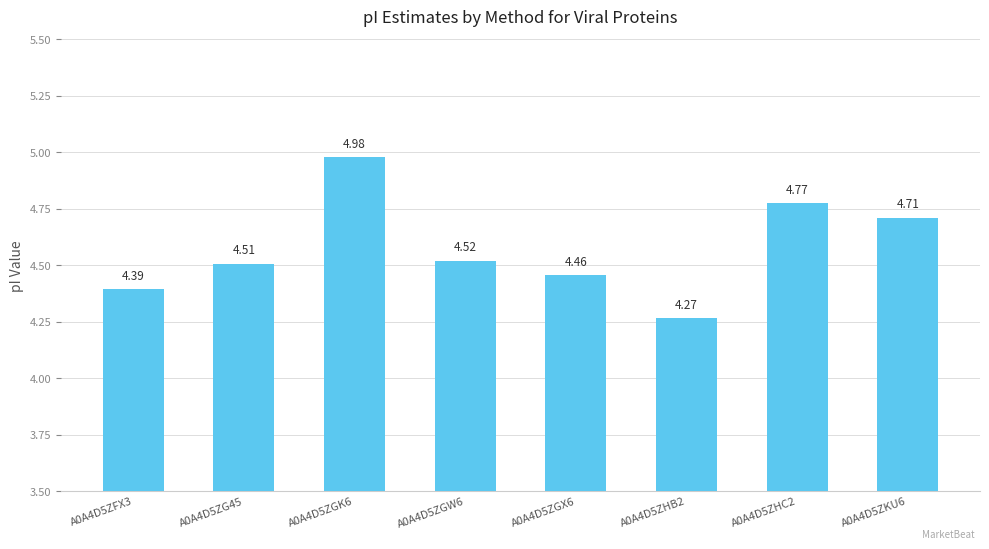

Where is the data nearest to the value 4?

A0A4D5ZHB2